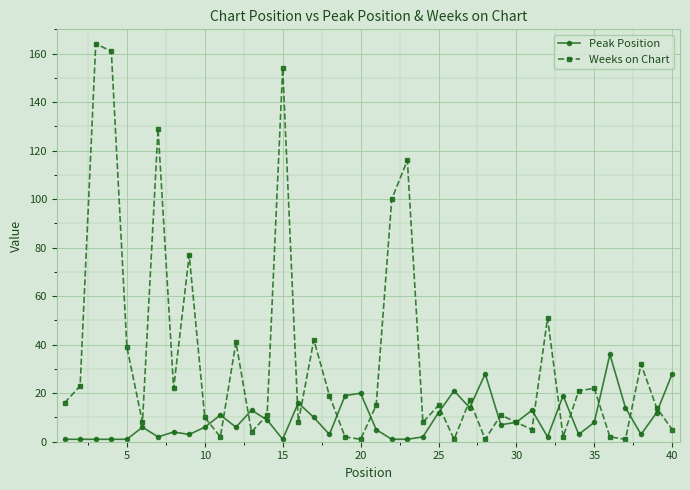

Which series has the largest total across all categories?

Weeks on Chart